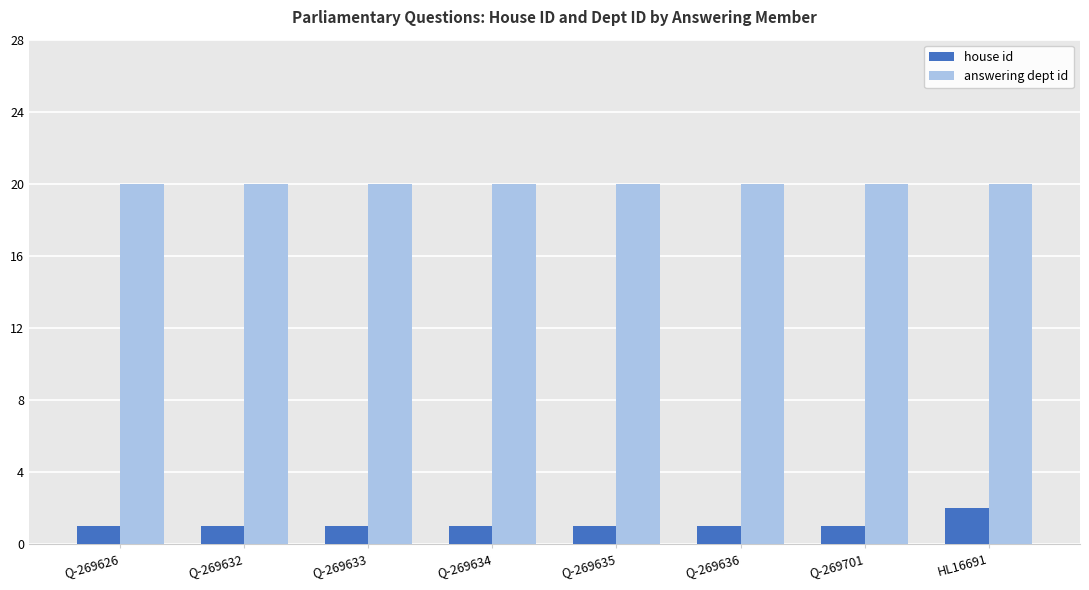

What is the value of the house id bar at the 5th from the left?

1